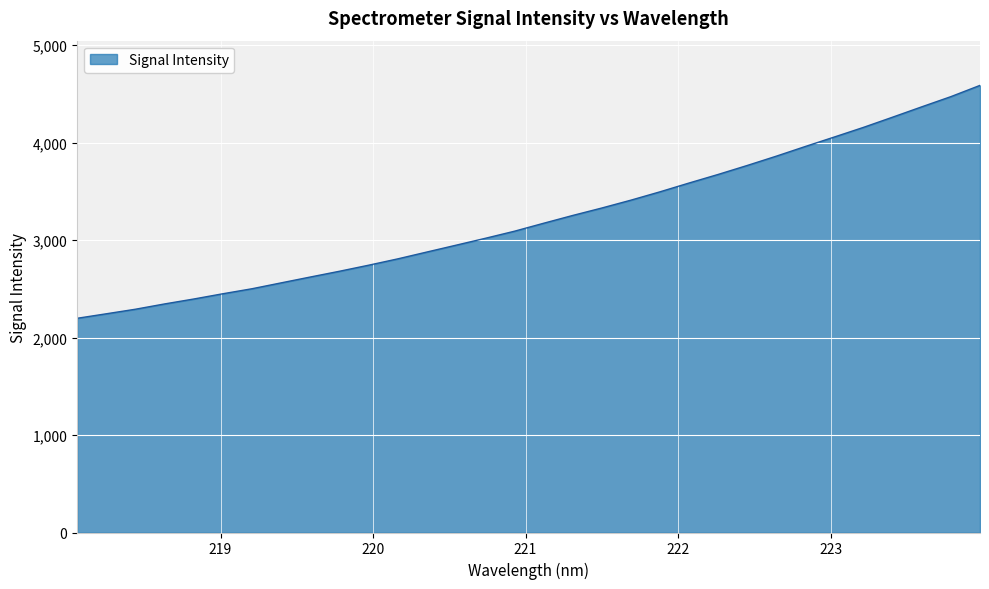

How many lines are shown in the chart?

1